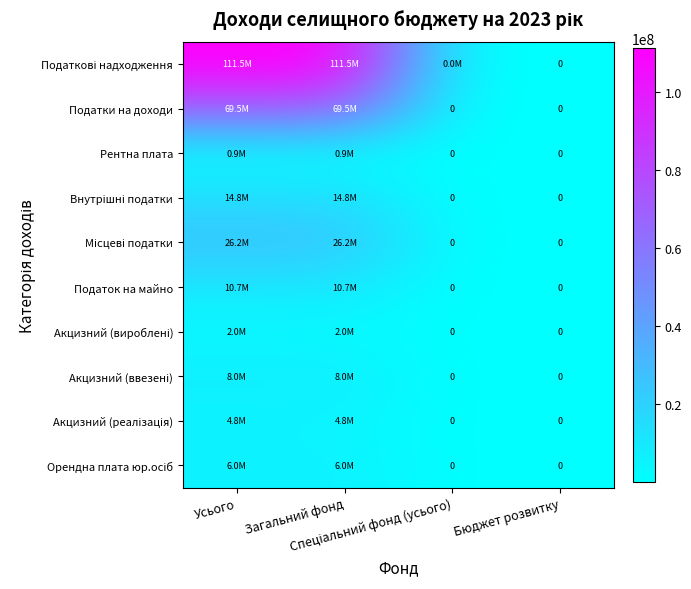

Is the value of Акцизний (ввезені) at Спеціальний фонд (усього) greater than the value of Податки на доходи at Загальний фонд?

No